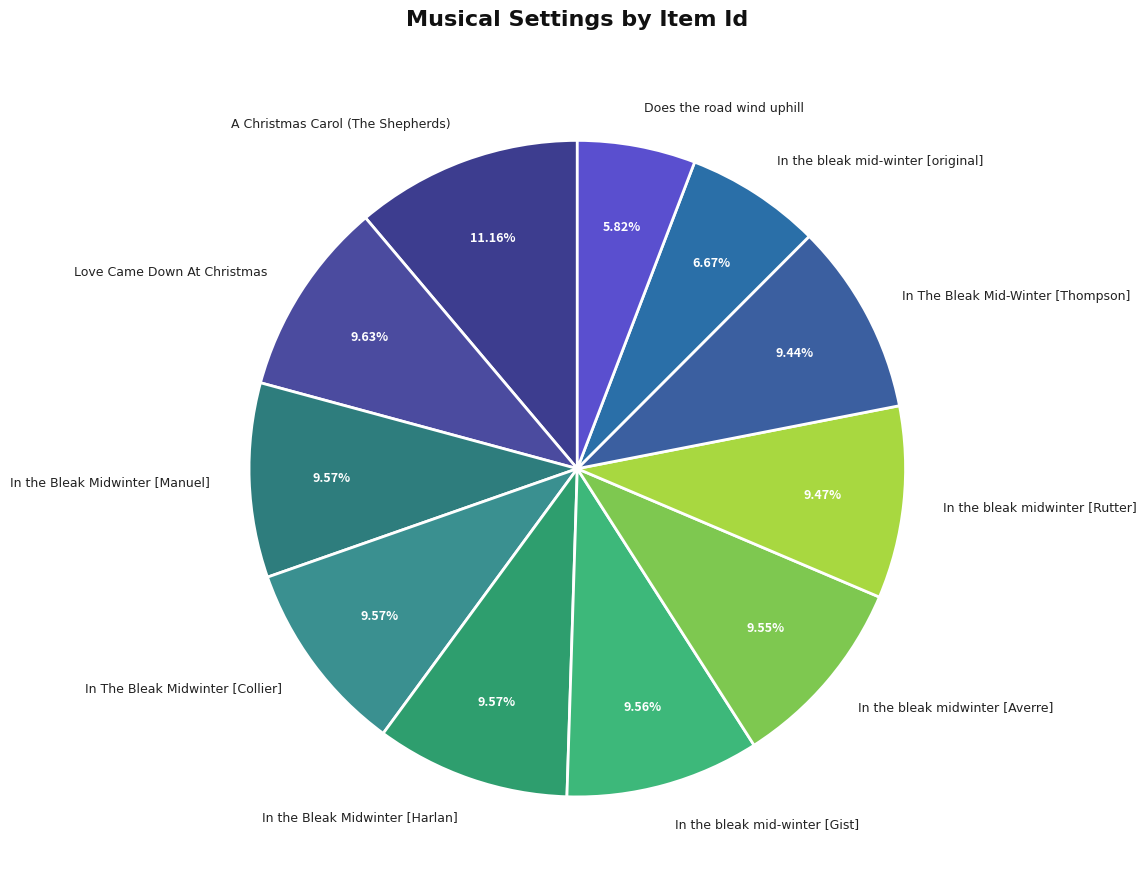

Combined, do Does the road wind uphill and In The Bleak Mid-Winter [Thompson] account for over 50%?

No